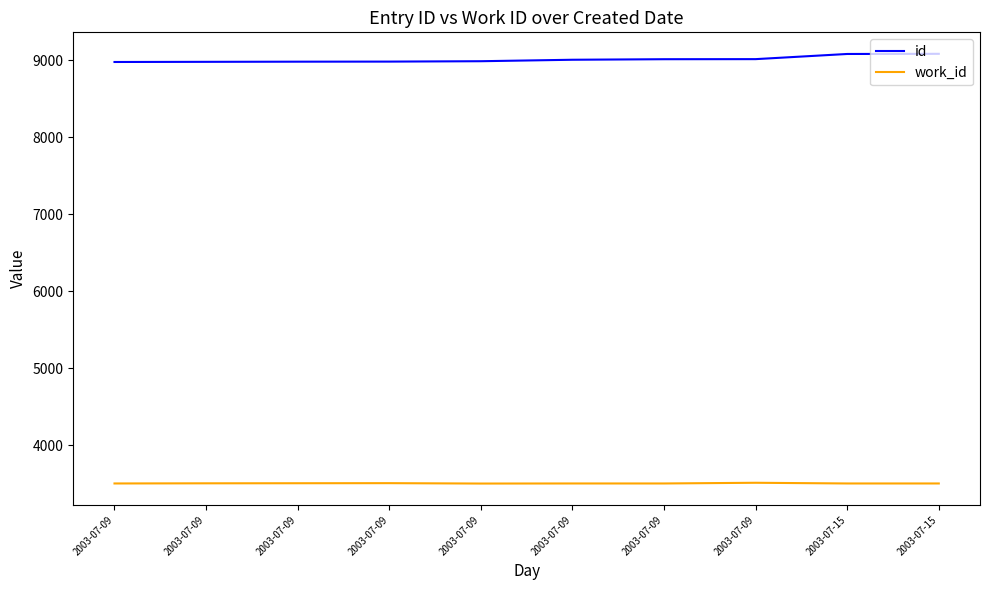

Is this an area chart (filled region under the line)?

No